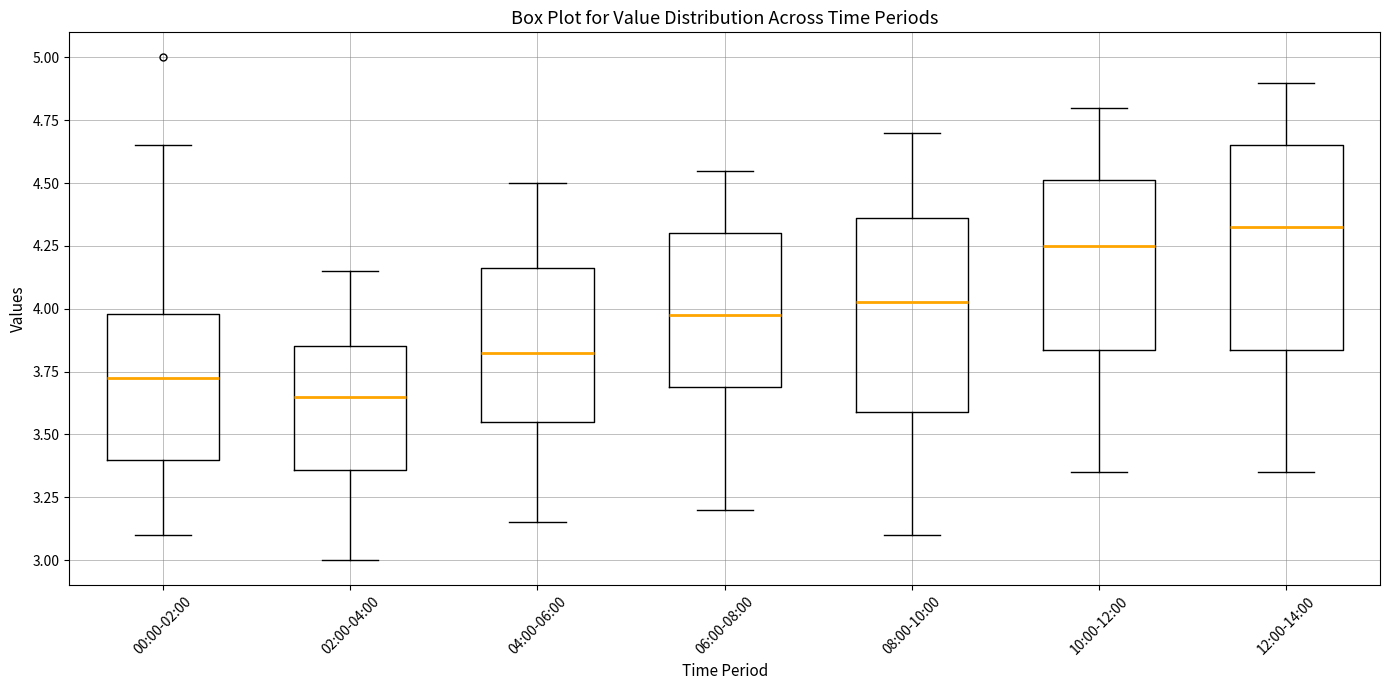

Reading left to right, transcribe this box plot: for each box, give where its median line is, the range the box spans, and where its two whiskers end, as read against the y-axis. The values are not printed on the chart, so give them approximately, as read against the axis.

00:00-02:00: median 3.75, box 3.40 to 4.00, whiskers 3.10 to 4.65
02:00-04:00: median 3.65, box 3.35 to 3.85, whiskers 3.00 to 4.15
04:00-06:00: median 3.85, box 3.55 to 4.15, whiskers 3.15 to 4.50
06:00-08:00: median 4.00, box 3.70 to 4.30, whiskers 3.20 to 4.55
08:00-10:00: median 4.05, box 3.60 to 4.35, whiskers 3.10 to 4.70
10:00-12:00: median 4.25, box 3.85 to 4.50, whiskers 3.35 to 4.80
12:00-14:00: median 4.35, box 3.85 to 4.65, whiskers 3.35 to 4.90